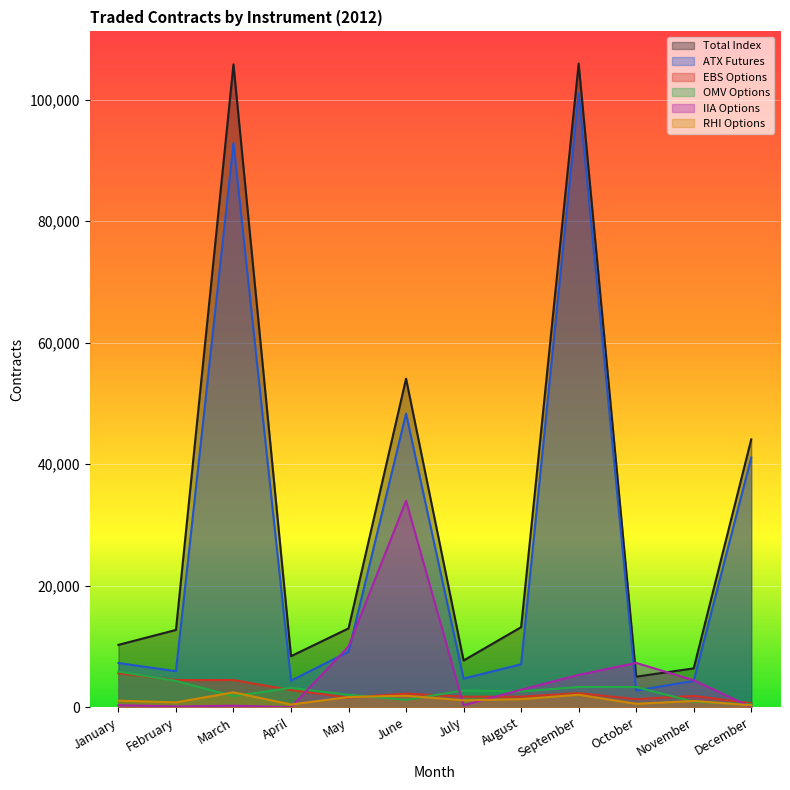

What is the sum of the OMV Options values at March and May?

3874